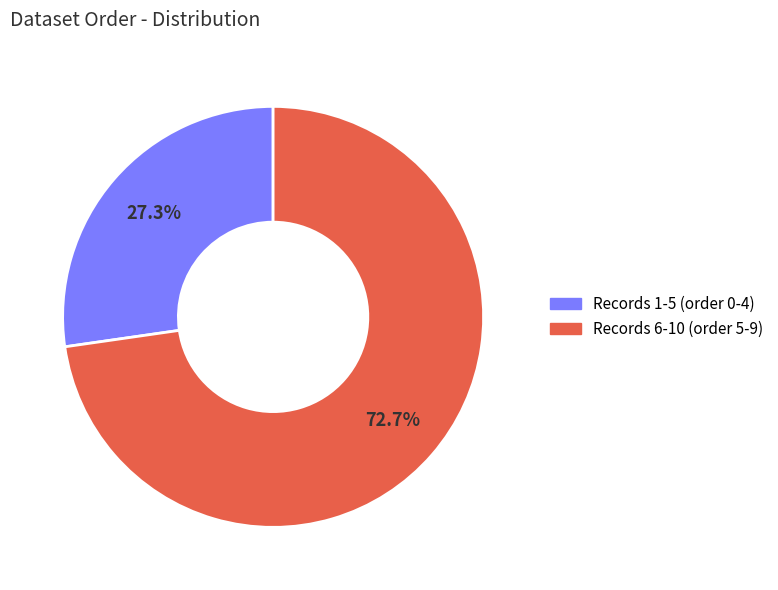

Does any single category account for the majority?

Yes